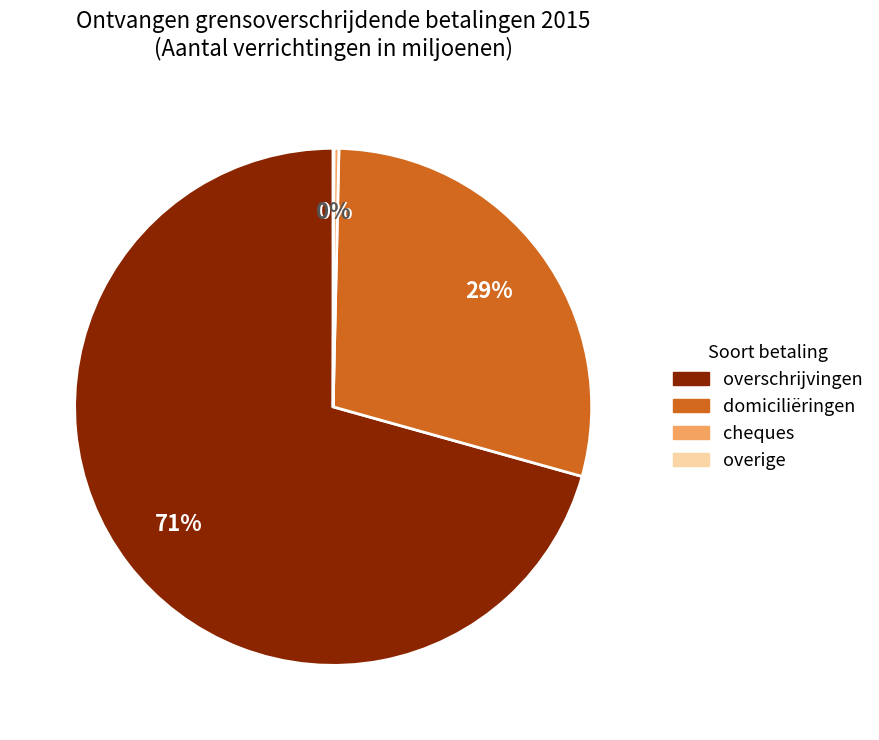

Is there a majority slice in this chart?

Yes